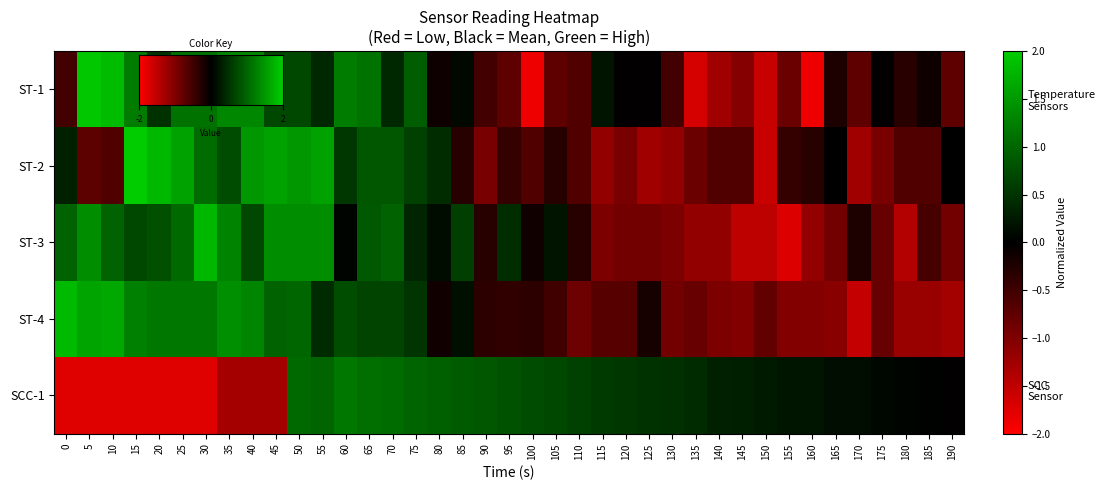

What is the smallest value displayed?

-1.9